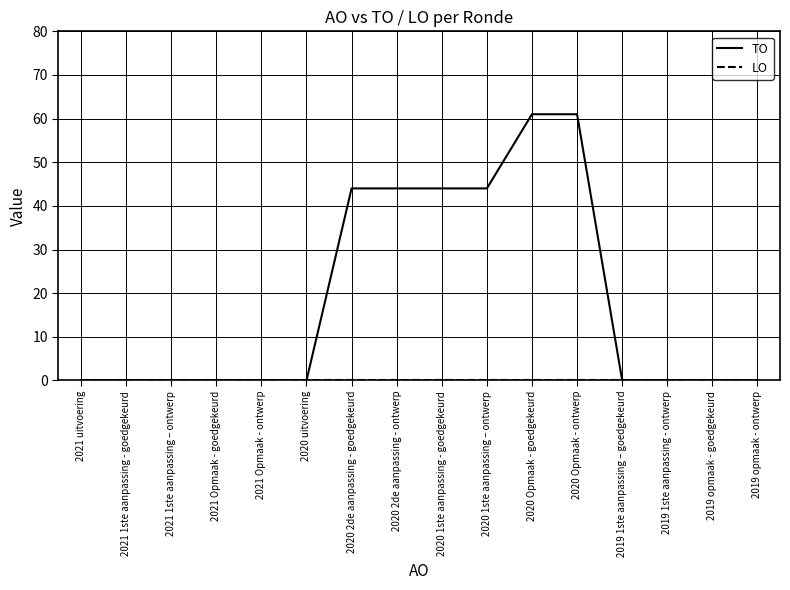

Which series has the largest total across all categories?

TO